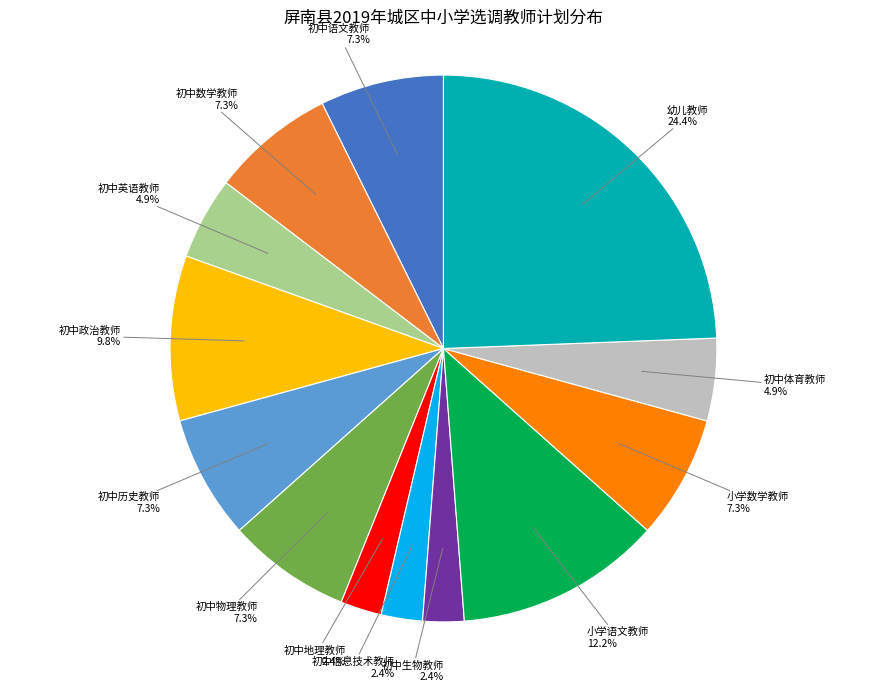

To the nearest percent, what portion does 初中体育教师 represent?

5%